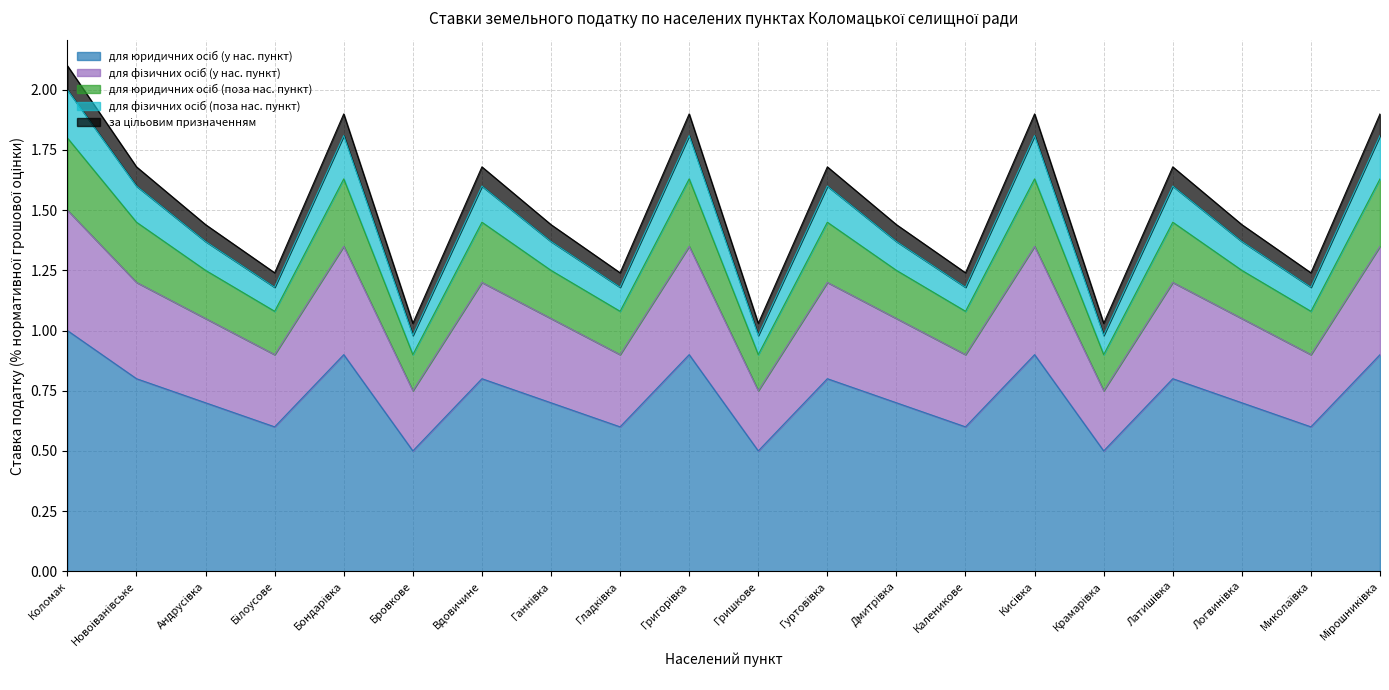

How many lines are shown in the chart?

5